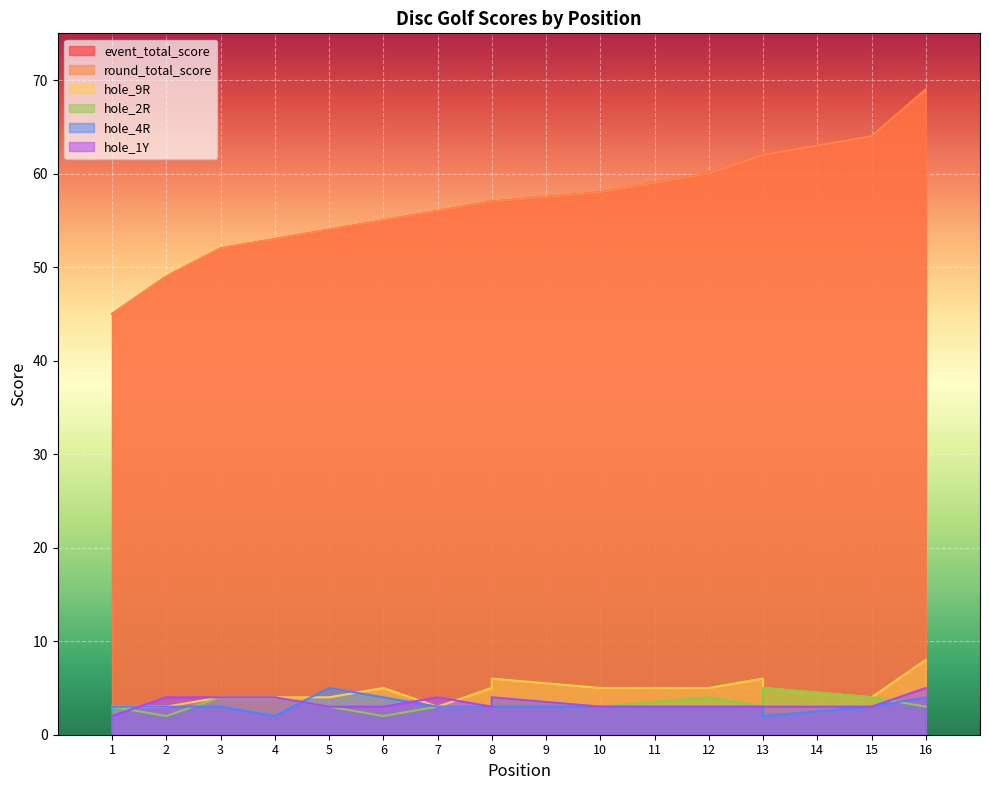

What is the sum of all hole_9R values?

75